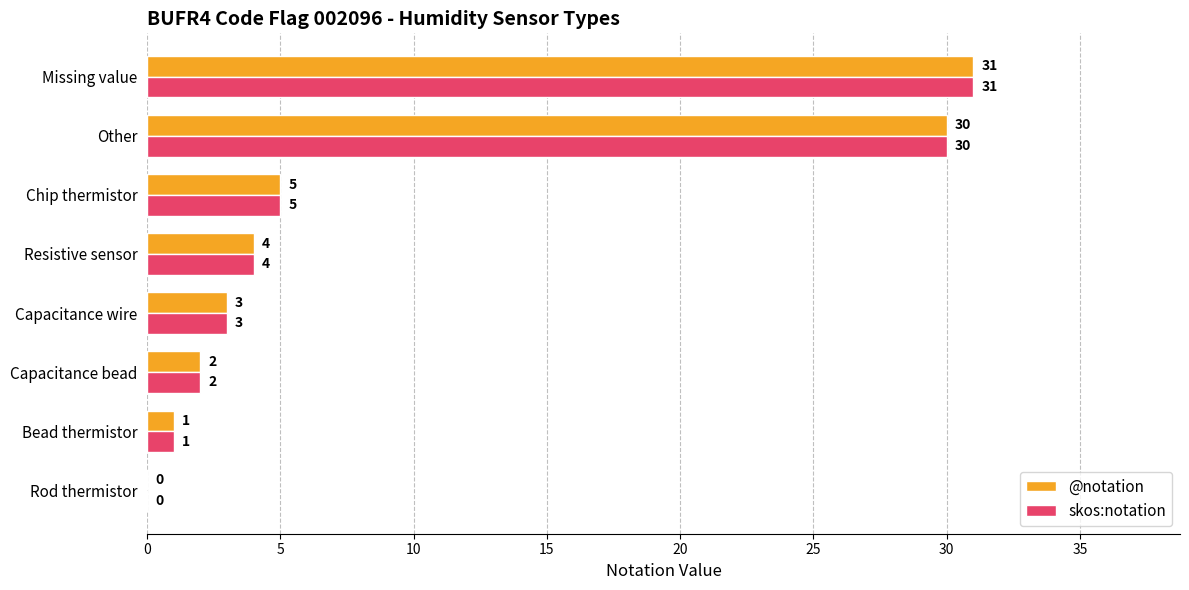

The @notation series shows 8 at Missing value. True or false?

False